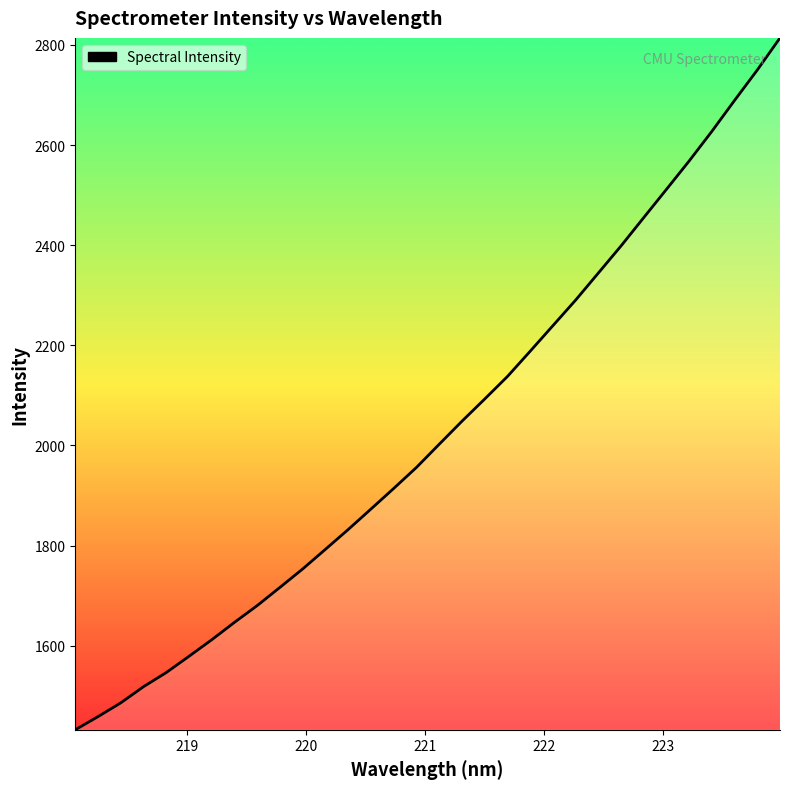

What is the difference between the maximum and minimum values?

1381.9